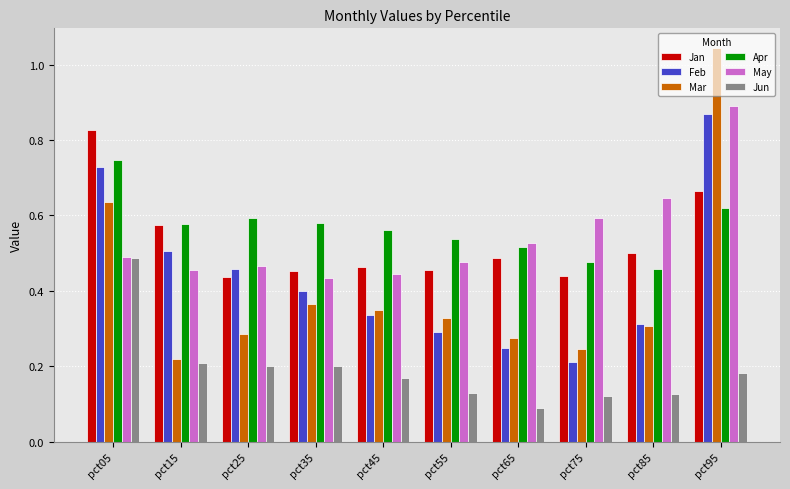

The value of Jun at pct35 is 0.1. True or false?

False